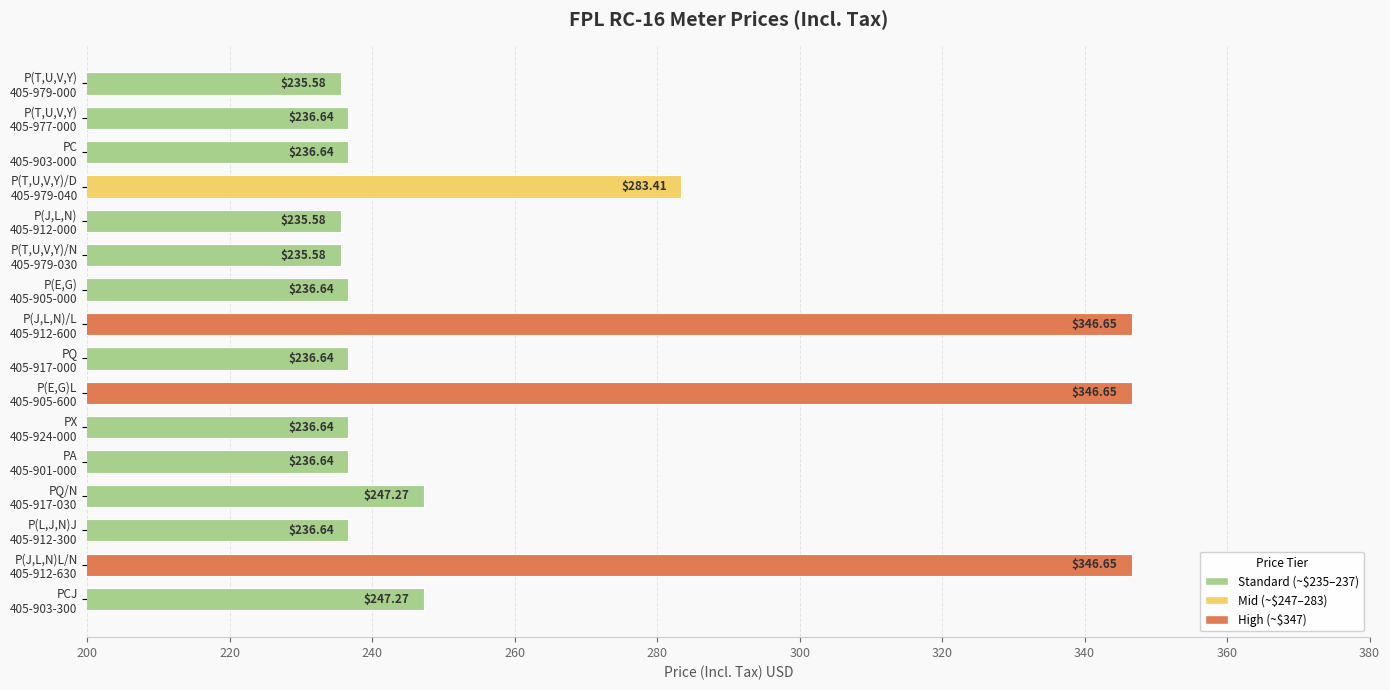

What is the average value?

261.3